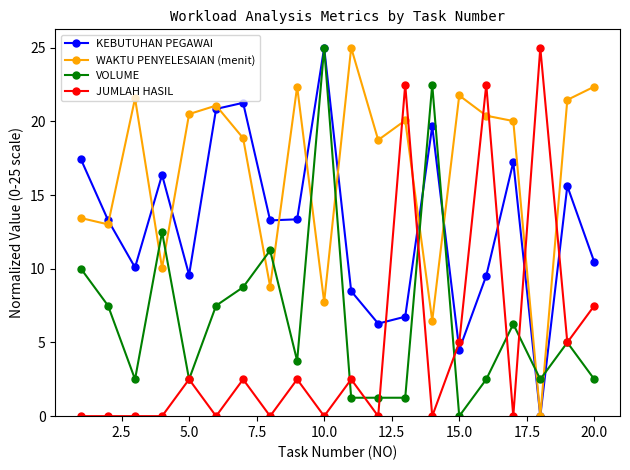

What is the value of the KEBUTUHAN PEGAWAI point at the 4th from the left?

16.4